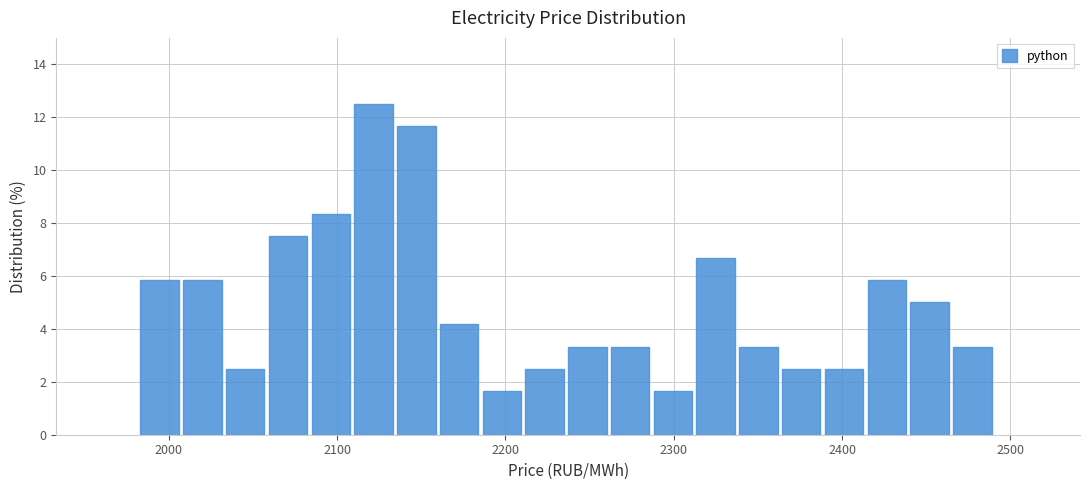

Read against the x-axis, roughly where is the centre of the tallest bar?

2120